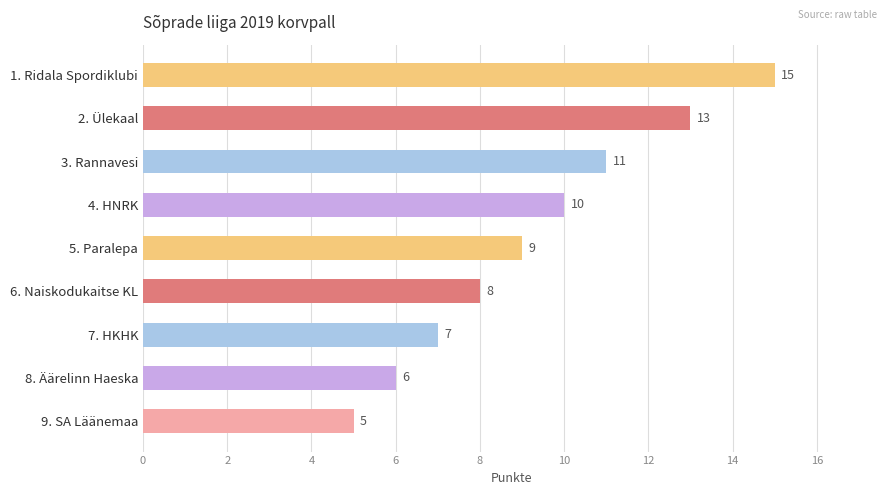

Between 2. Ülekaal and 6. Naiskodukaitse KL, which is larger?

2. Ülekaal